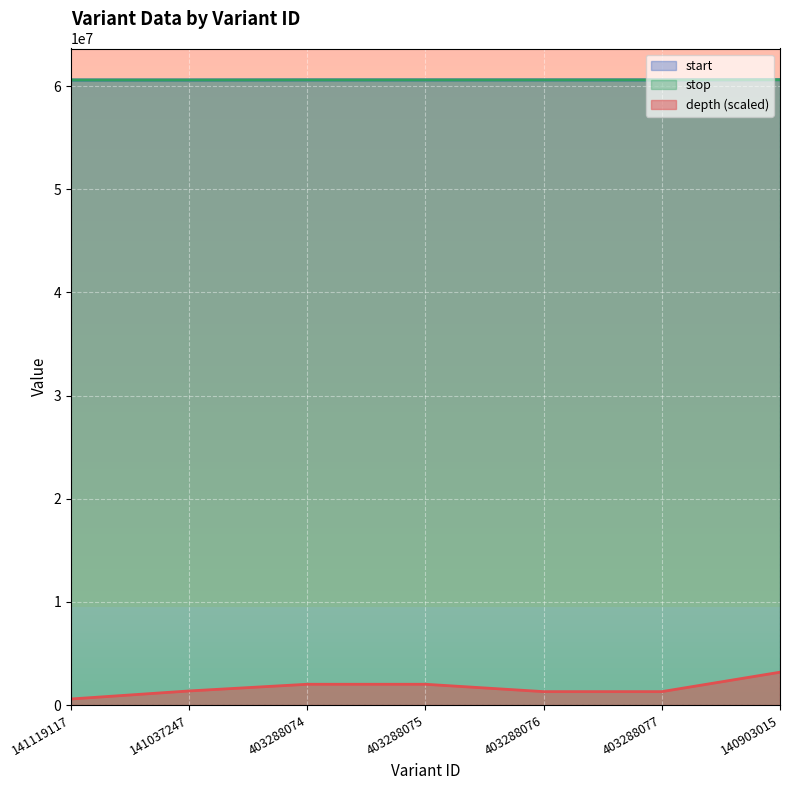

At which category is the sum across all series the highest?

140903015